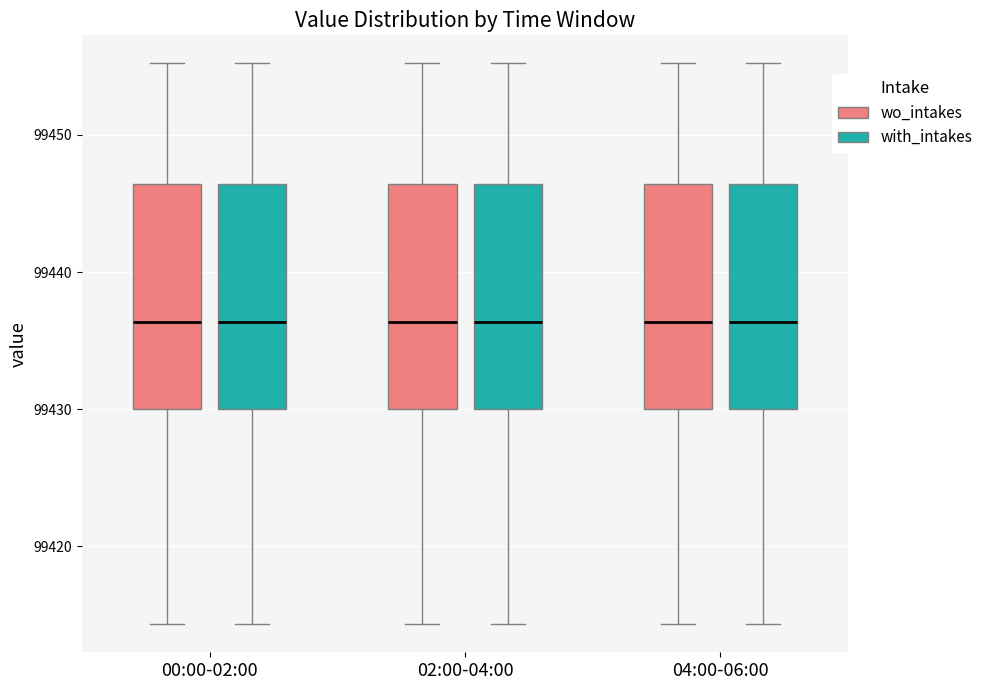

Where is the upper edge of the box for 02:00-04:00 (with_intakes) on the y-axis? The values are not printed on the chart, so give them approximately, as read against the axis.

99446